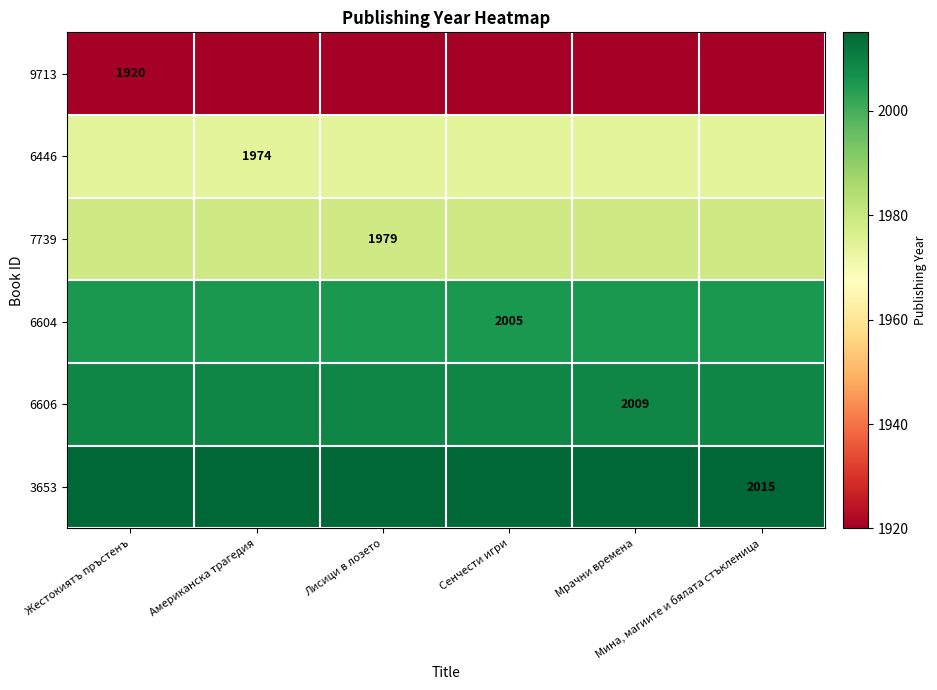

The value of 6446 at Жестокиятъ пръстенъ is 1974. True or false?

True